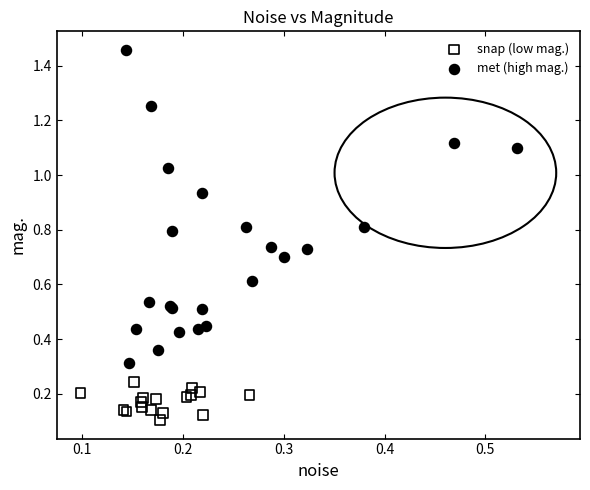

Which series has the largest Y range (max minus min)?

met (high mag.)